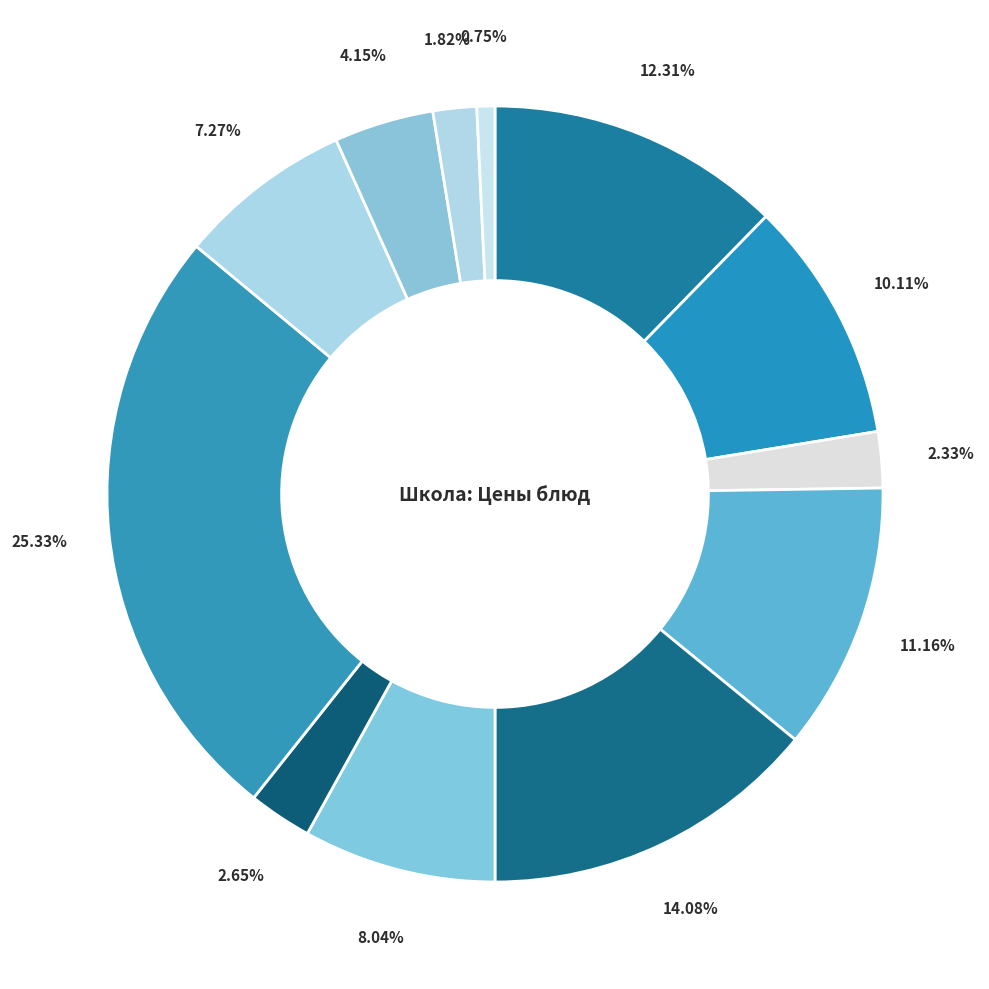

What is the smallest slice in the pie chart?

хлеб ржаной